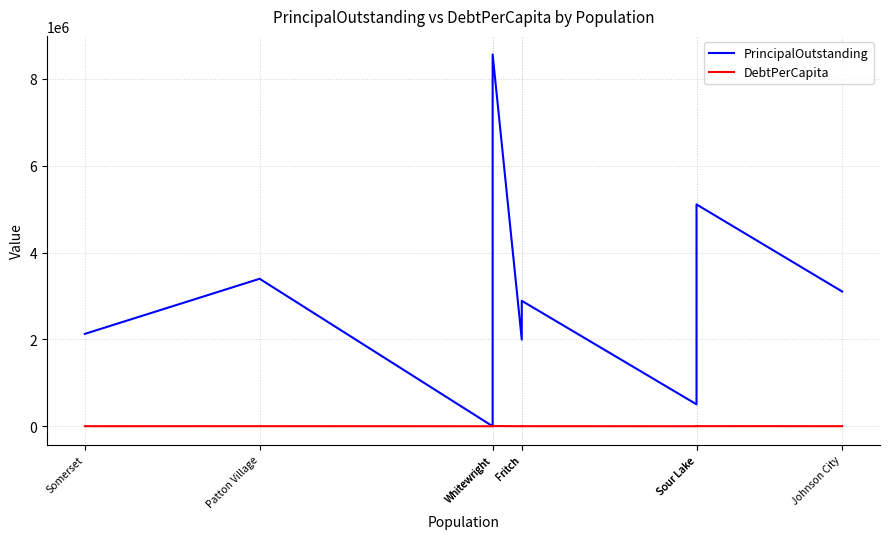

How many values in the PrincipalOutstanding series exceed 2890000?

4